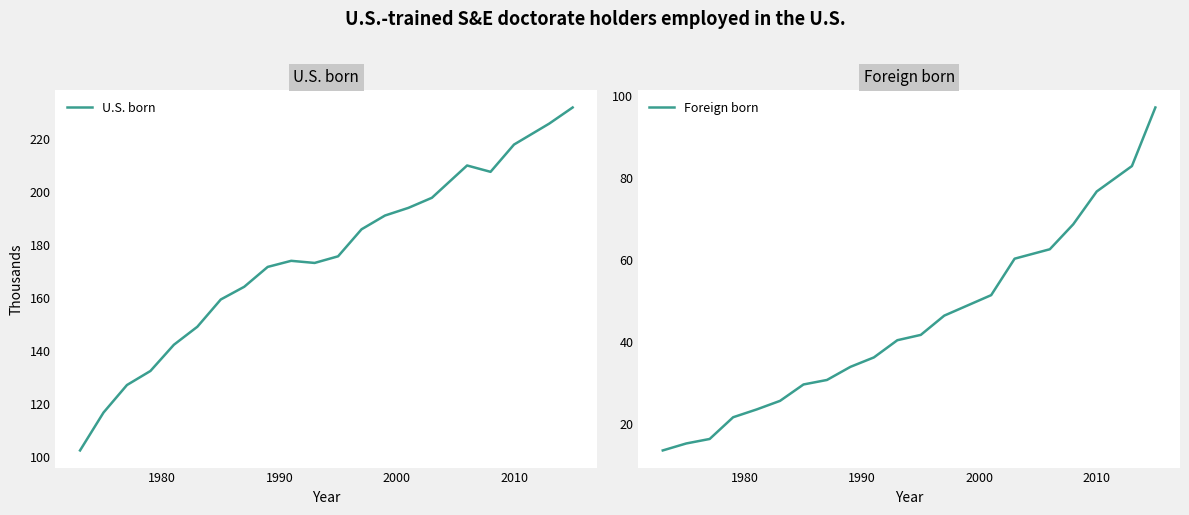

What is the maximum value for U.S. born?

232.0